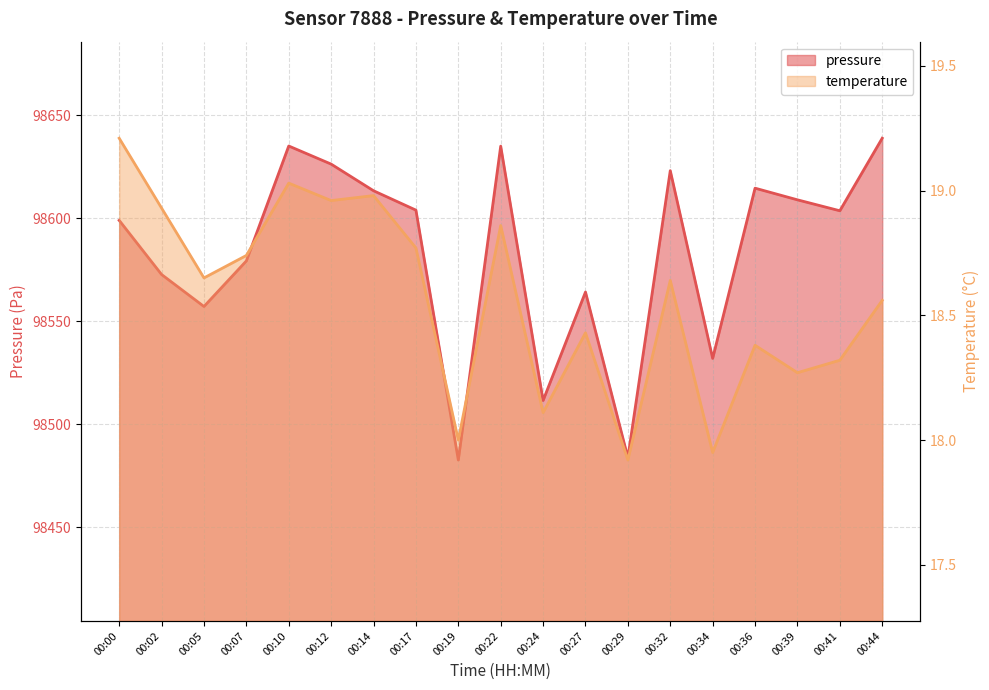

The pressure series shows 151557.1 at 00:39. True or false?

False